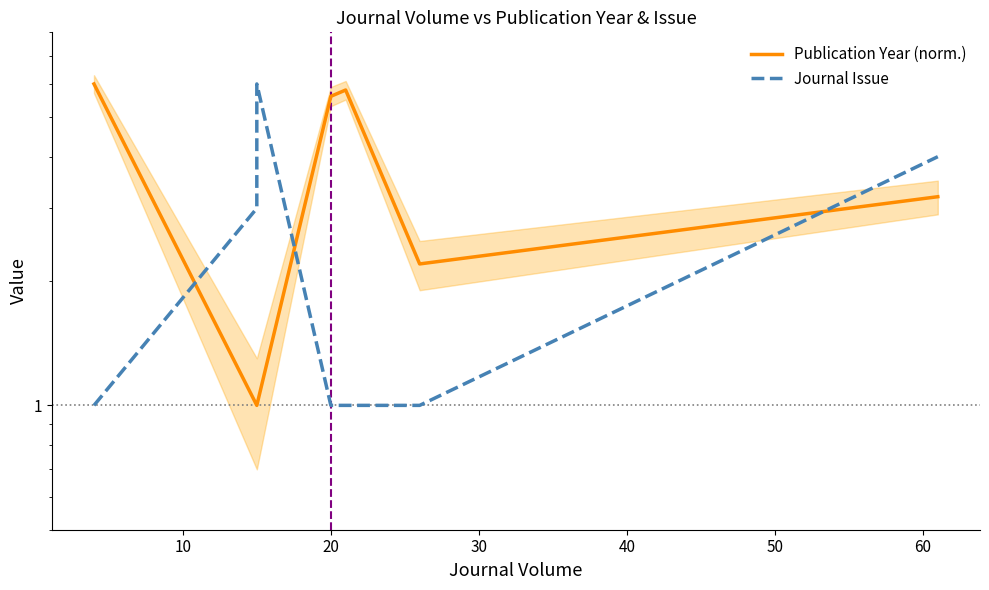

What is the difference between the Publication Year (norm.) values at 60 and 30?

2.4